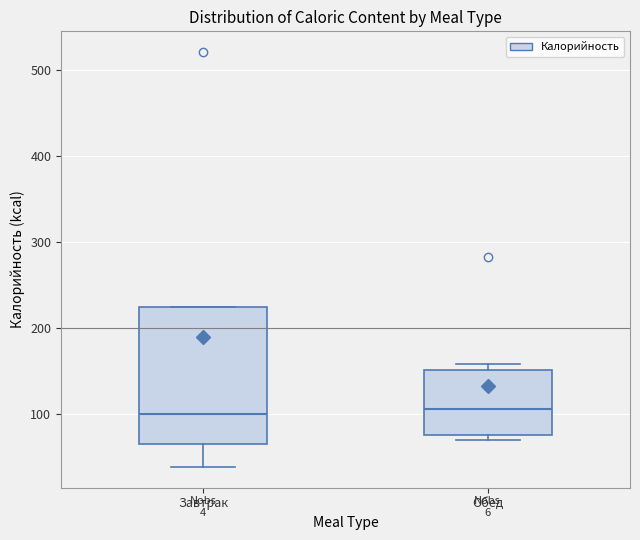

Which box is the tallest, from its lower edge to its upper edge?

Завтрак